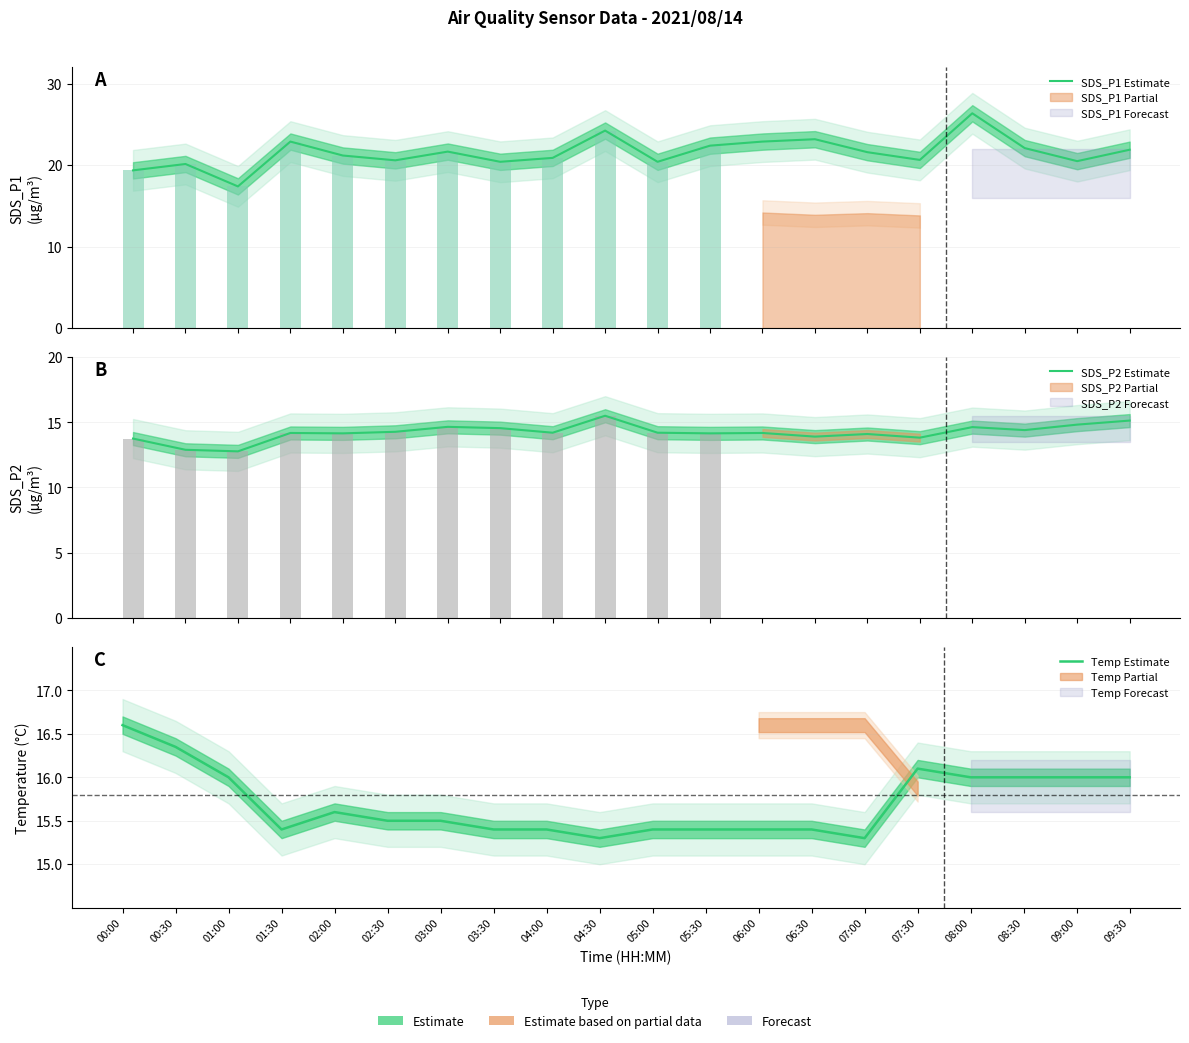

What is the label of the 17th bar from the right?

01:30